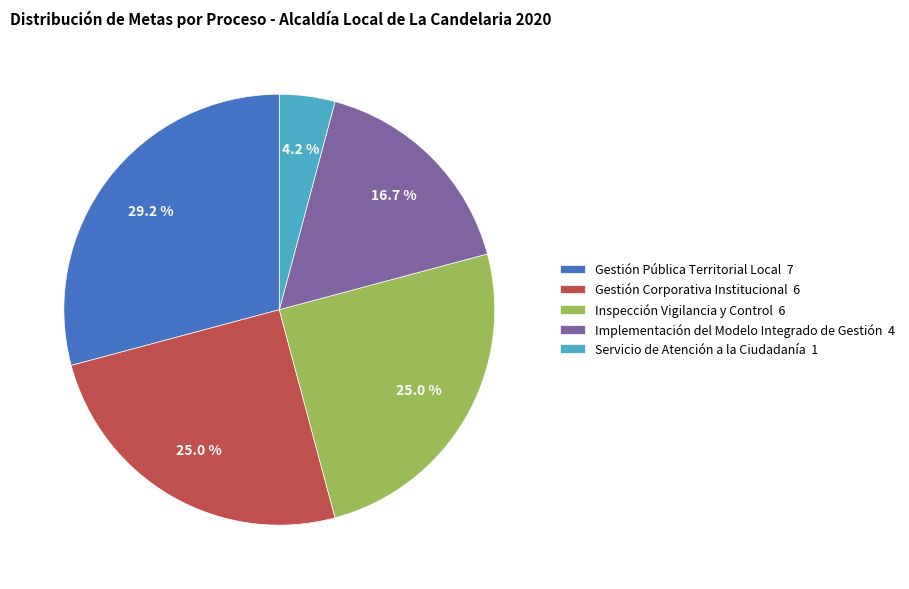

To the nearest percent, what portion does Inspección Vigilancia y Control represent?

25%